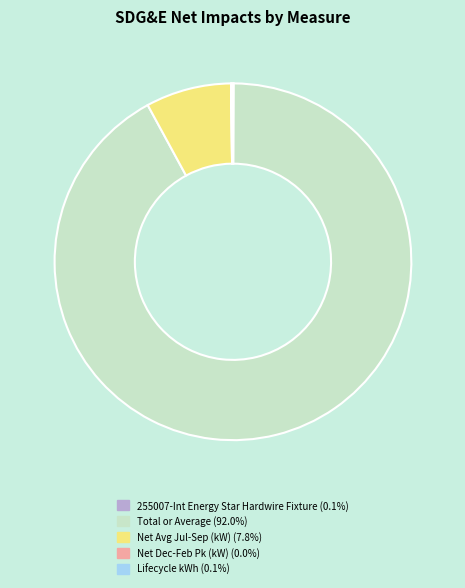

Which slice is the largest?

Total or Average